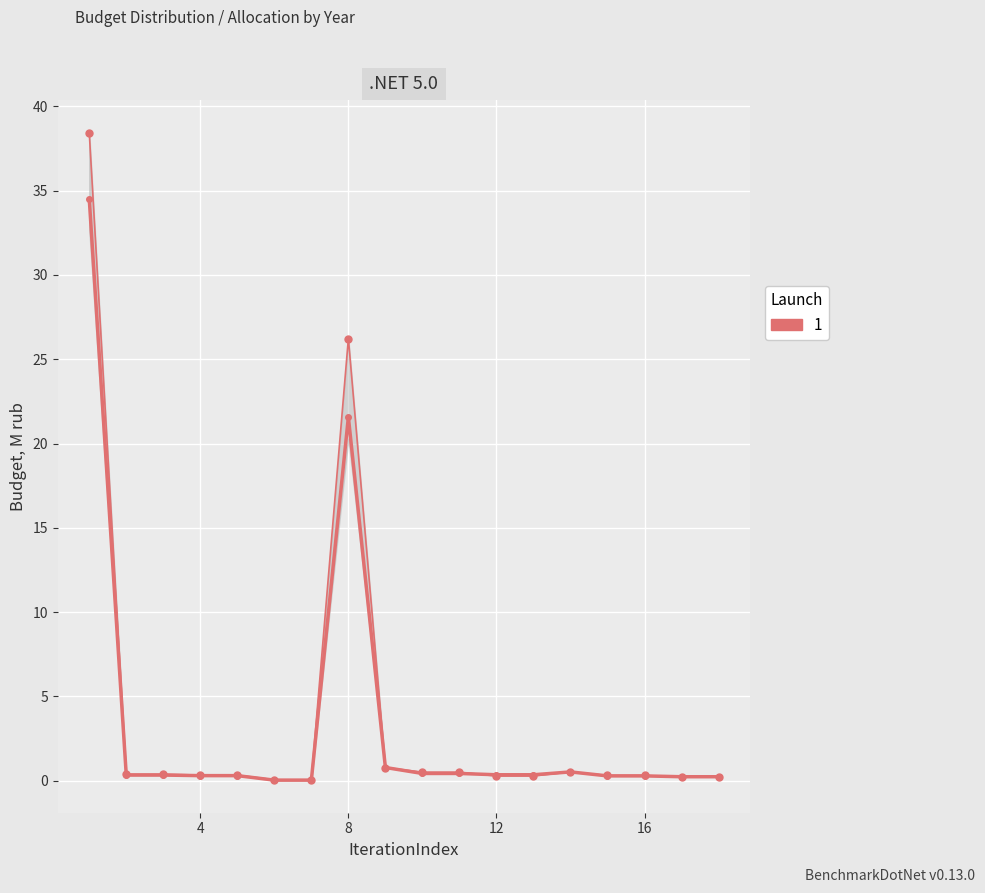

What is the value of the 18th point from the left?

0.2